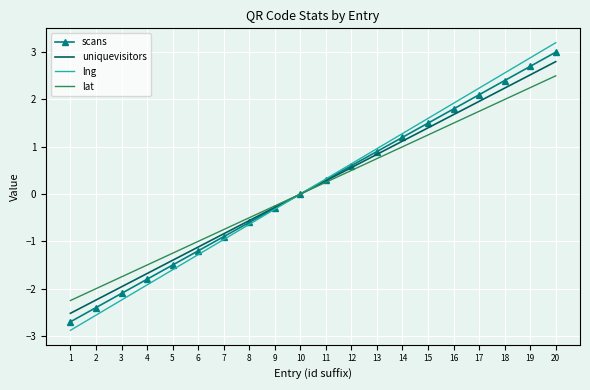

What is the total value across all series at 2?

-9.2